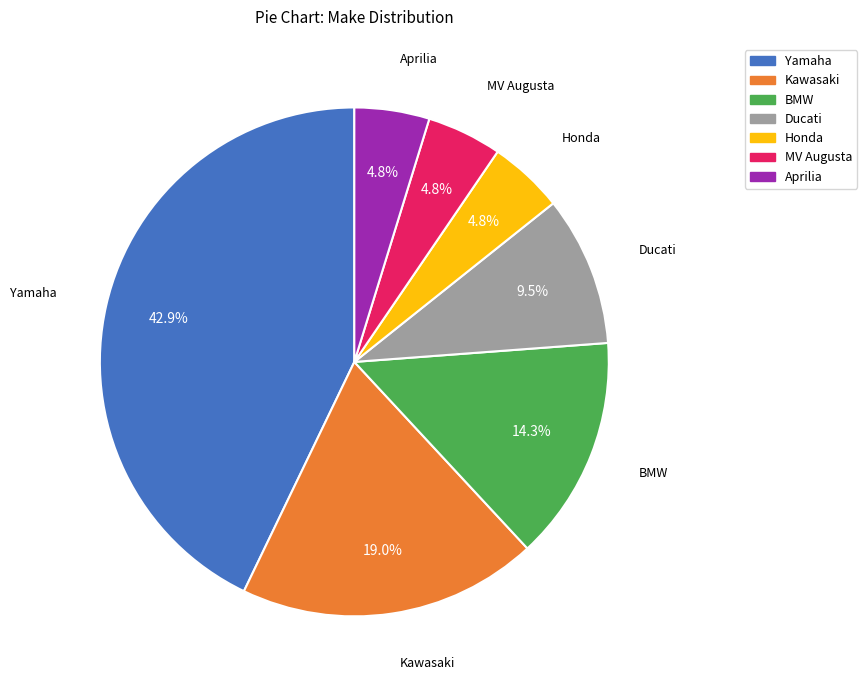

To the nearest percent, what percentage of the pie is Aprilia?

5%